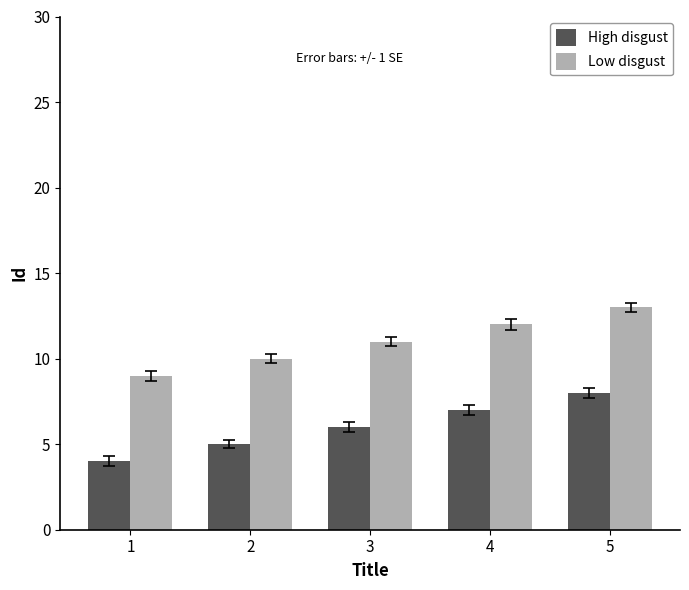

How many values in the Low disgust series are below 11?

2